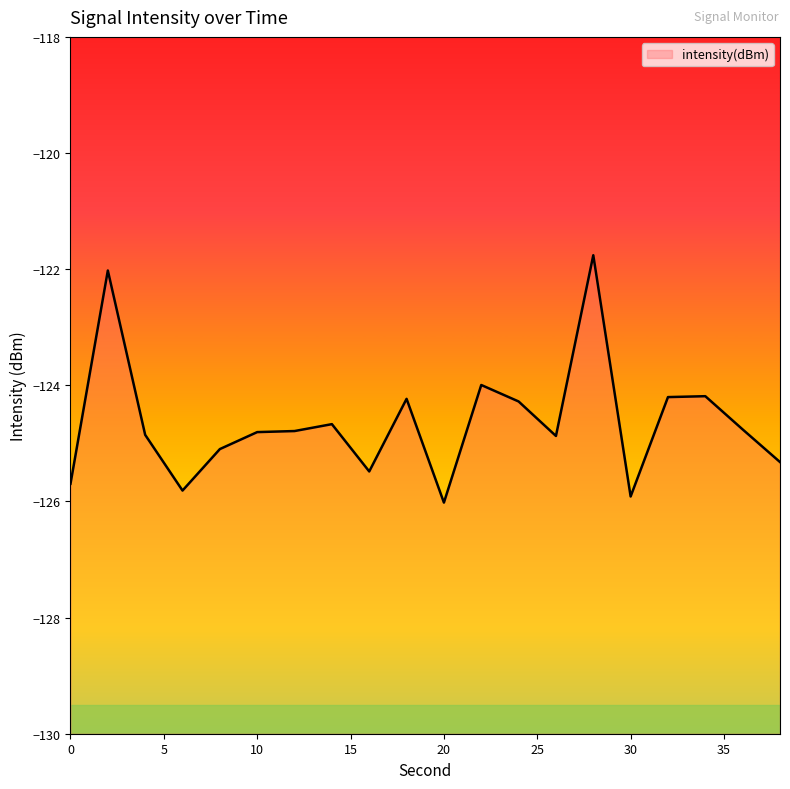

What is the difference between the second highest and second lowest values?

3.9